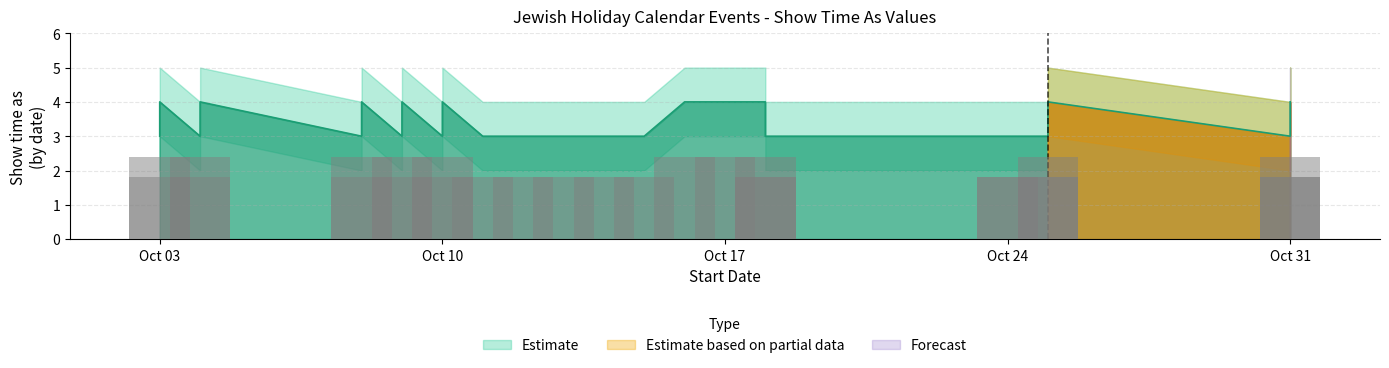

How many distinct data groups are displayed?

3